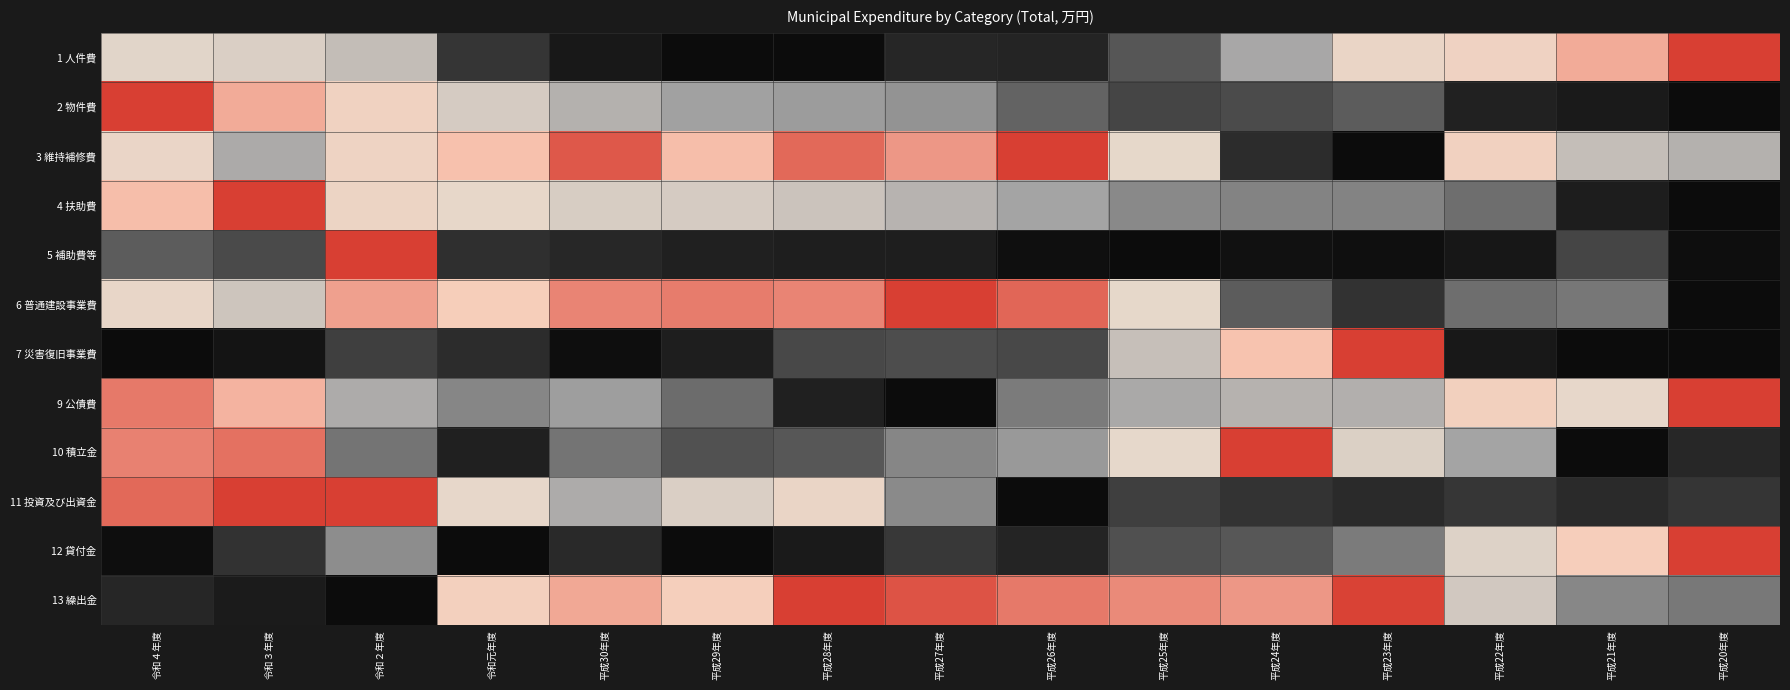

Reading left to right, what are all the values shown in this chart?

1 人件費: 令和４年度=0.6	令和３年度=0.6	令和２年度=0.5	令和元年度=0.1	平成30年度=0.0	平成29年度=0.0	平成28年度=0.0	平成27年度=0.1	平成26年度=0.1	平成25年度=0.2	平成24年度=0.4	平成23年度=0.6	平成22年度=0.7	平成21年度=0.8	平成20年度=1.0
2 物件費: 令和４年度=1.0	令和３年度=0.8	令和２年度=0.7	令和元年度=0.5	平成30年度=0.4	平成29年度=0.4	平成28年度=0.4	平成27年度=0.4	平成26年度=0.2	平成25年度=0.1	平成24年度=0.2	平成23年度=0.2	平成22年度=0.1	平成21年度=0.0	平成20年度=0.0
3 維持補修費: 令和４年度=0.6	令和３年度=0.4	令和２年度=0.7	令和元年度=0.8	平成30年度=1.0	平成29年度=0.8	平成28年度=0.9	平成27年度=0.9	平成26年度=1.0	平成25年度=0.6	平成24年度=0.1	平成23年度=0.0	平成22年度=0.7	平成21年度=0.5	平成20年度=0.4
4 扶助費: 令和４年度=0.8	令和３年度=1.0	令和２年度=0.7	令和元年度=0.6	平成30年度=0.6	平成29年度=0.5	平成28年度=0.5	平成27年度=0.5	平成26年度=0.4	平成25年度=0.3	平成24年度=0.3	平成23年度=0.3	平成22年度=0.3	平成21年度=0.0	平成20年度=0.0
5 補助費等: 令和４年度=0.2	令和３年度=0.2	令和２年度=1.0	令和元年度=0.1	平成30年度=0.1	平成29年度=0.1	平成28年度=0.0	平成27年度=0.0	平成26年度=0.0	平成25年度=0.0	平成24年度=0.0	平成23年度=0.0	平成22年度=0.0	平成21年度=0.1	平成20年度=0.0
6 普通建設事業費: 令和４年度=0.6	令和３年度=0.5	令和２年度=0.9	令和元年度=0.8	平成30年度=0.9	平成29年度=0.9	平成28年度=0.9	平成27年度=1.0	平成26年度=0.9	平成25年度=0.6	平成24年度=0.2	平成23年度=0.1	平成22年度=0.3	平成21年度=0.3	平成20年度=0.0
7 災害復旧事業費: 令和４年度=0.0	令和３年度=0.0	令和２年度=0.1	令和元年度=0.1	平成30年度=0.0	平成29年度=0.0	平成28年度=0.2	平成27年度=0.2	平成26年度=0.2	平成25年度=0.5	平成24年度=0.8	平成23年度=1.0	平成22年度=0.0	平成21年度=0.0	平成20年度=0.0
9 公債費: 令和４年度=0.9	令和３年度=0.8	令和２年度=0.4	令和元年度=0.3	平成30年度=0.4	平成29年度=0.3	平成28年度=0.1	平成27年度=0.0	平成26年度=0.3	平成25年度=0.4	平成24年度=0.5	平成23年度=0.4	平成22年度=0.7	平成21年度=0.6	平成20年度=1.0
10 積立金: 令和４年度=0.9	令和３年度=0.9	令和２年度=0.3	令和元年度=0.1	平成30年度=0.3	平成29年度=0.2	平成28年度=0.2	平成27年度=0.3	平成26年度=0.4	平成25年度=0.6	平成24年度=1.0	平成23年度=0.6	平成22年度=0.4	平成21年度=0.0	平成20年度=0.1
11 投資及び出資金: 令和４年度=0.9	令和３年度=1.0	令和２年度=1.0	令和元年度=0.6	平成30年度=0.4	平成29年度=0.6	平成28年度=0.7	平成27年度=0.3	平成26年度=0.0	平成25年度=0.1	平成24年度=0.1	平成23年度=0.1	平成22年度=0.1	平成21年度=0.1	平成20年度=0.1
12 貸付金: 令和４年度=0.0	令和３年度=0.1	令和２年度=0.3	令和元年度=0.0	平成30年度=0.1	平成29年度=0.0	平成28年度=0.0	平成27年度=0.1	平成26年度=0.1	平成25年度=0.2	平成24年度=0.2	平成23年度=0.3	平成22年度=0.6	平成21年度=0.8	平成20年度=1.0
13 繰出金: 令和４年度=0.1	令和３年度=0.0	令和２年度=0.0	令和元年度=0.7	平成30年度=0.8	平成29年度=0.8	平成28年度=1.0	平成27年度=1.0	平成26年度=0.9	平成25年度=0.9	平成24年度=0.9	平成23年度=1.0	平成22年度=0.5	平成21年度=0.3	平成20年度=0.3